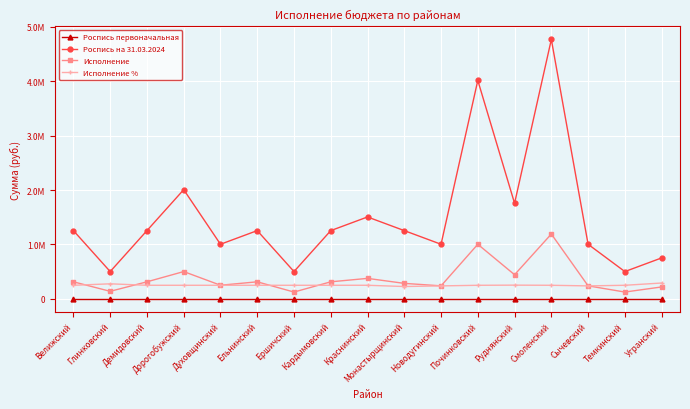

How many intersections are there between Исполнение % and Исполнение?

5